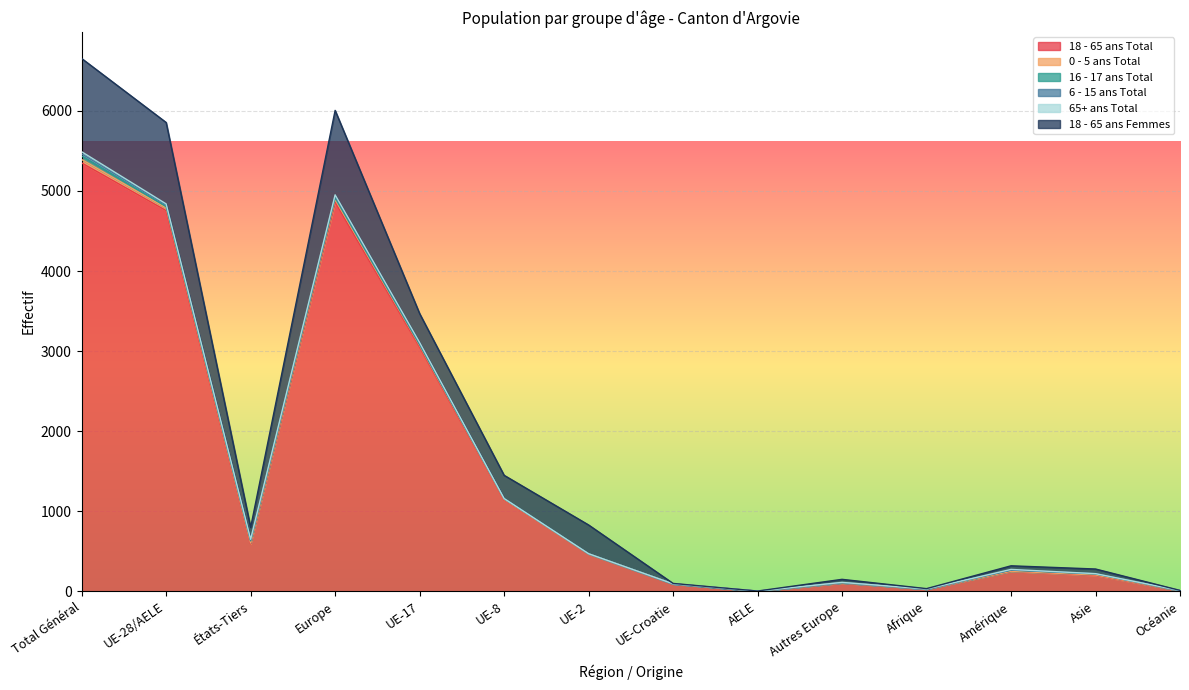

What is the difference between the maximum and second lowest values in the 18 - 65 ans Femmes series?

1162